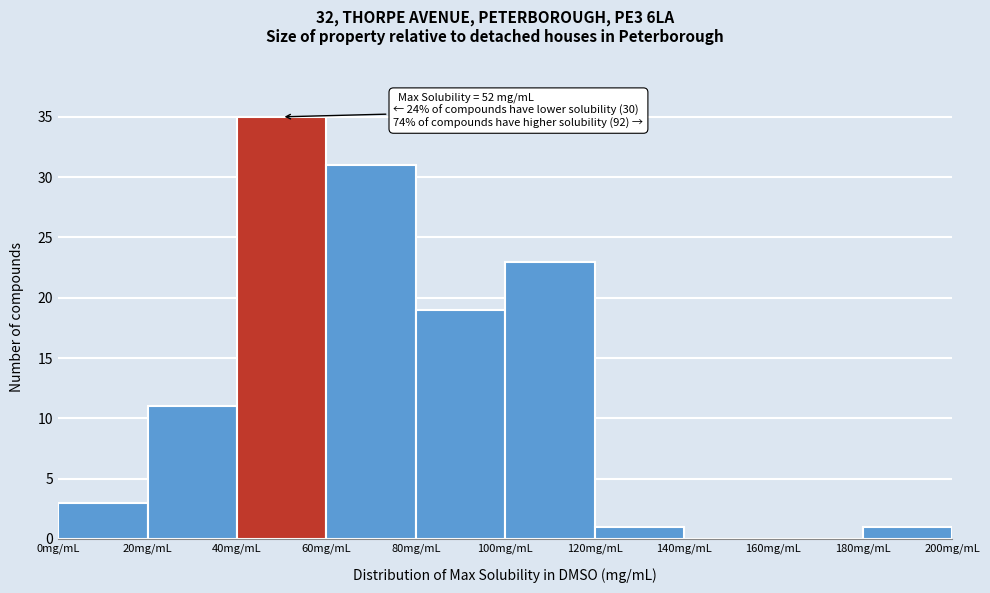

Which range on the x-axis has the tallest bar?

40 to 60